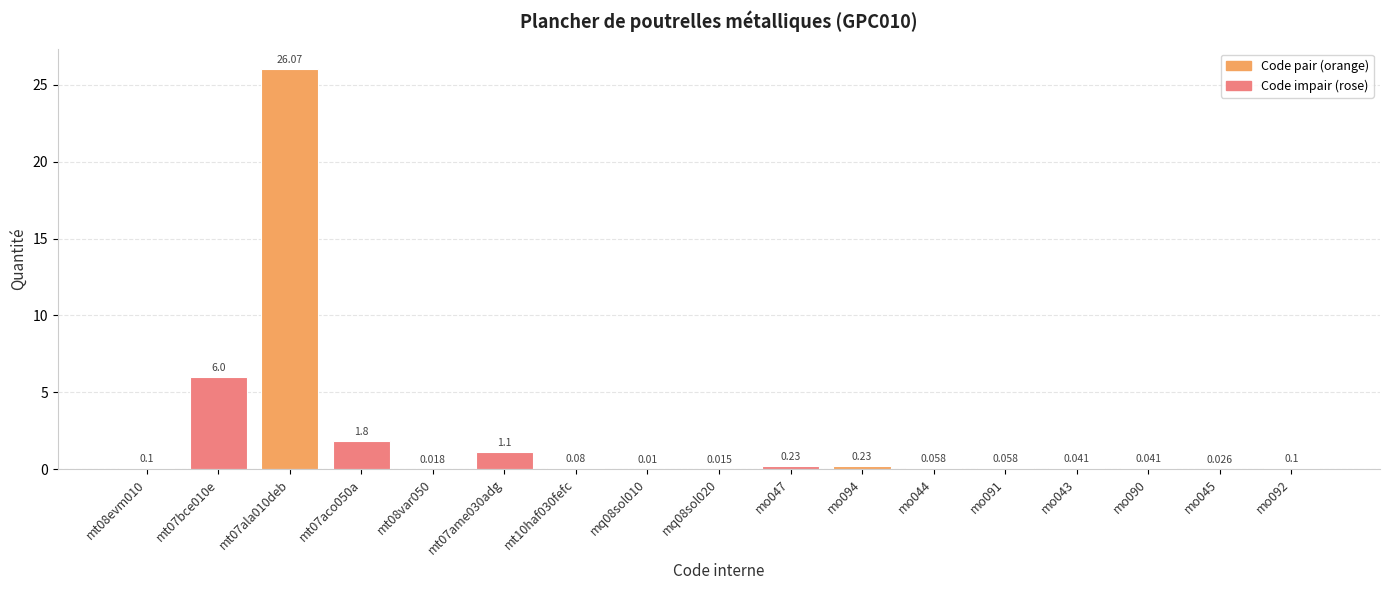

Reading right to left, extract all data points from this chart.

mo092=0.1	mo045=0.0	mo090=0.0	mo043=0.0	mo091=0.1	mo044=0.1	mo094=0.2	mo047=0.2	mq08sol020=0.0	mq08sol010=0.0	mt10haf030fefc=0.1	mt07ame030adg=1.1	mt08var050=0.0	mt07aco050a=1.8	mt07ala010deb=26.1	mt07bce010e=6.0	mt08evm010=0.1